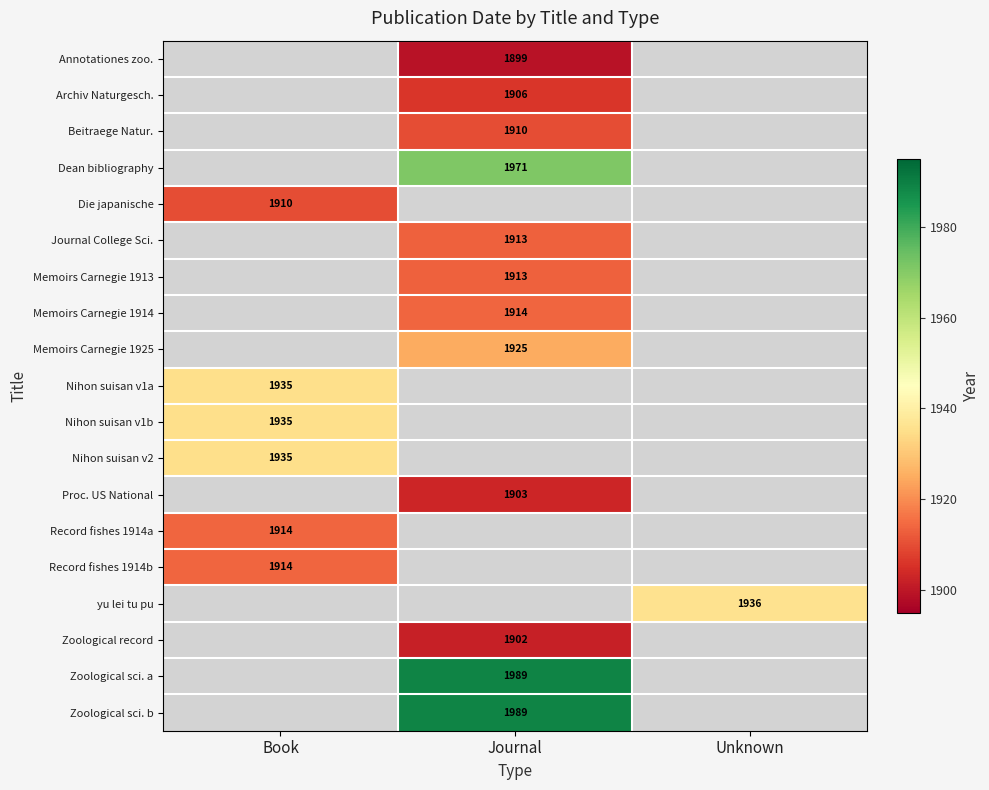

Which label corresponds to the smallest value in the chart?

Journal